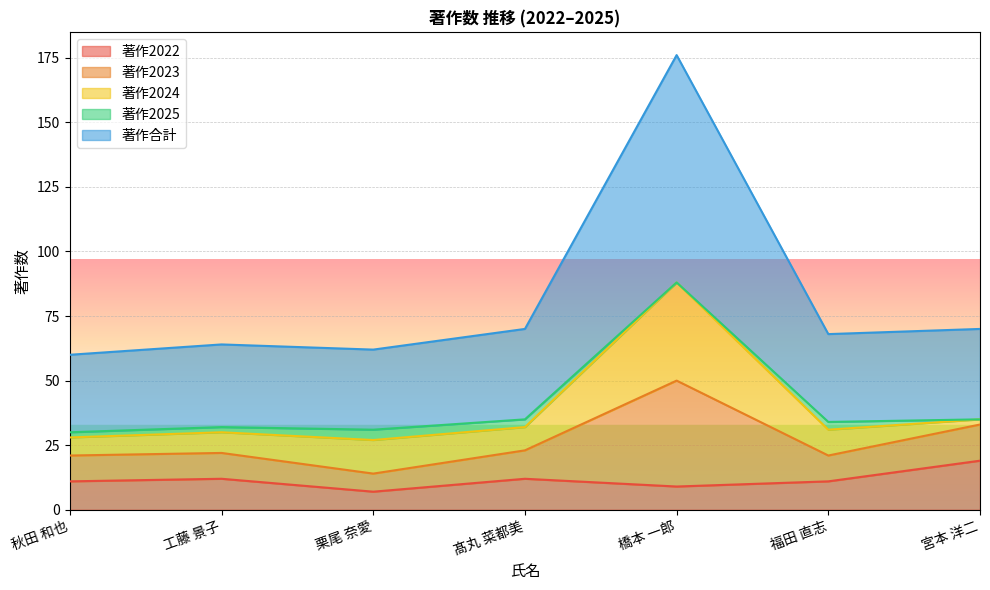

Which series has the largest total across all categories?

著作合計